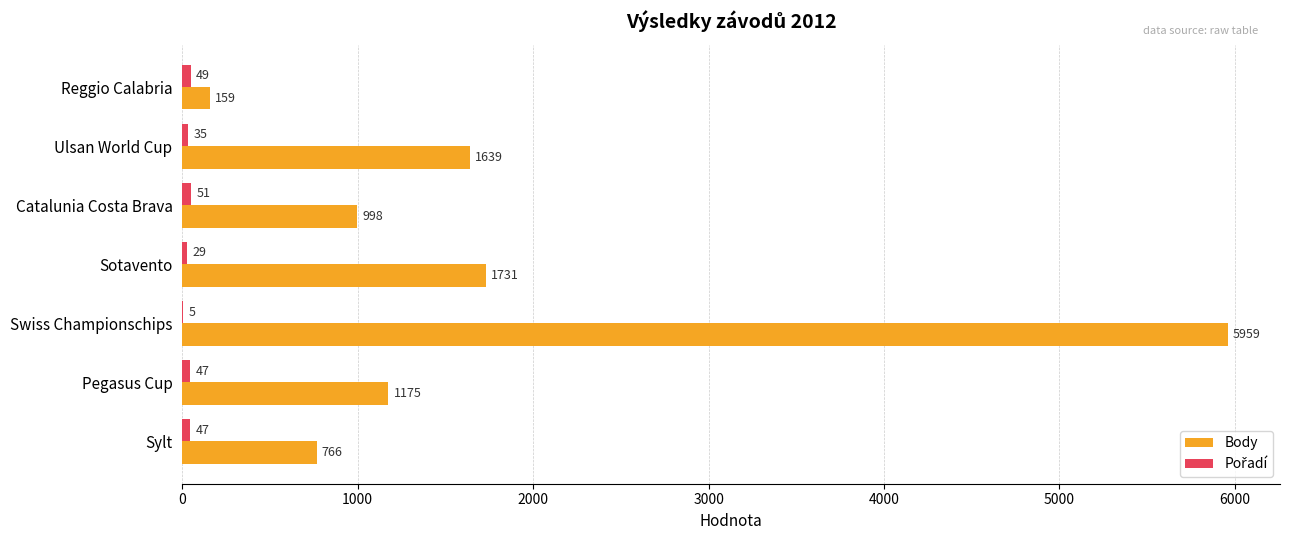

Which label corresponds to the largest value in the chart?

Swiss Championschips